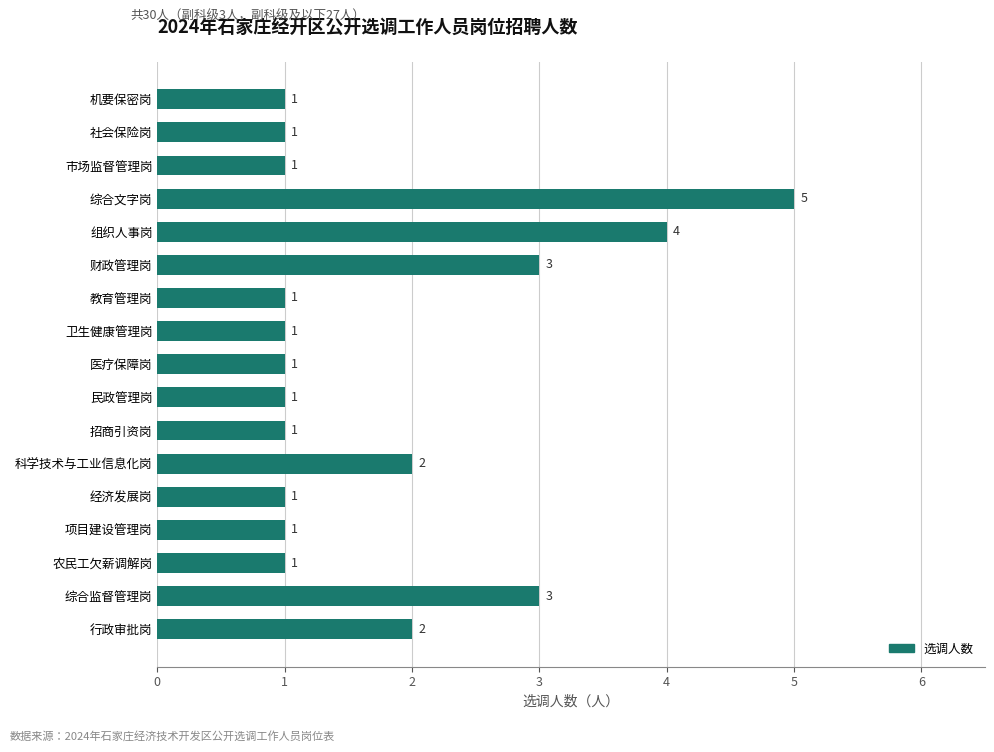

Count the number of categories in the chart.

17